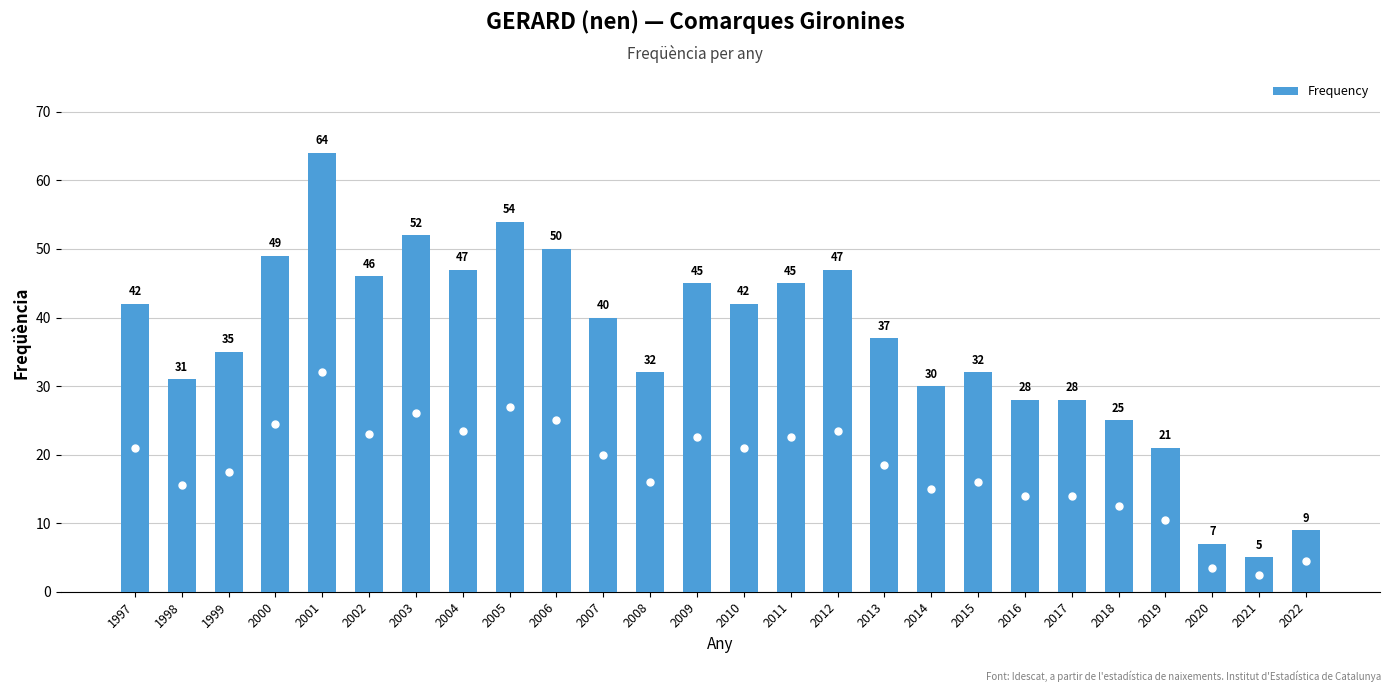

What value does the data have at 1999?

35